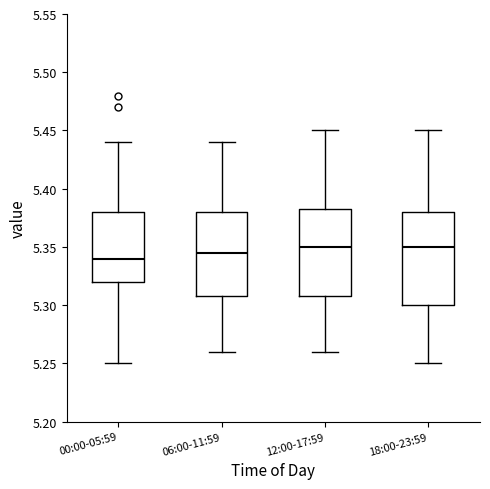

Reading left to right, read every box against the y-axis: the position of its median line, the range the box covers, and the ends of its whiskers. The values are not printed on the chart, so give them approximately, as read against the axis.

00:00-05:59: median 5.340, box 5.320 to 5.380, whiskers 5.250 to 5.440
06:00-11:59: median 5.345, box 5.310 to 5.380, whiskers 5.260 to 5.440
12:00-17:59: median 5.350, box 5.310 to 5.385, whiskers 5.260 to 5.450
18:00-23:59: median 5.350, box 5.300 to 5.380, whiskers 5.250 to 5.450